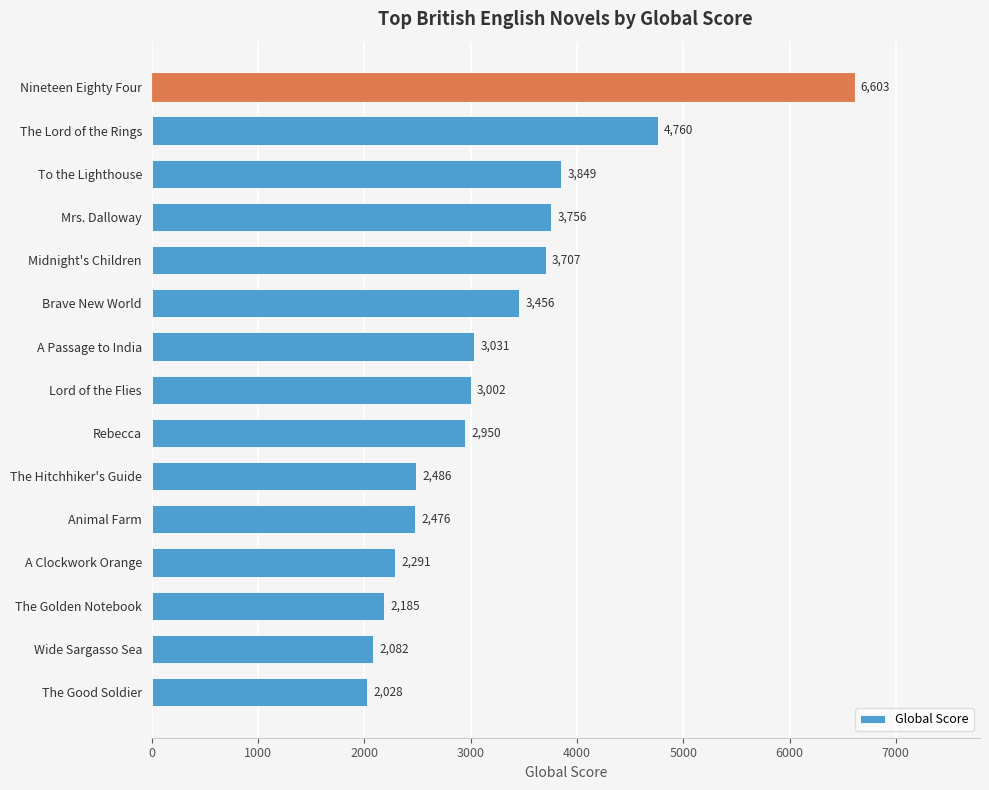

True or false: the data shows 1115 at A Clockwork Orange.

False